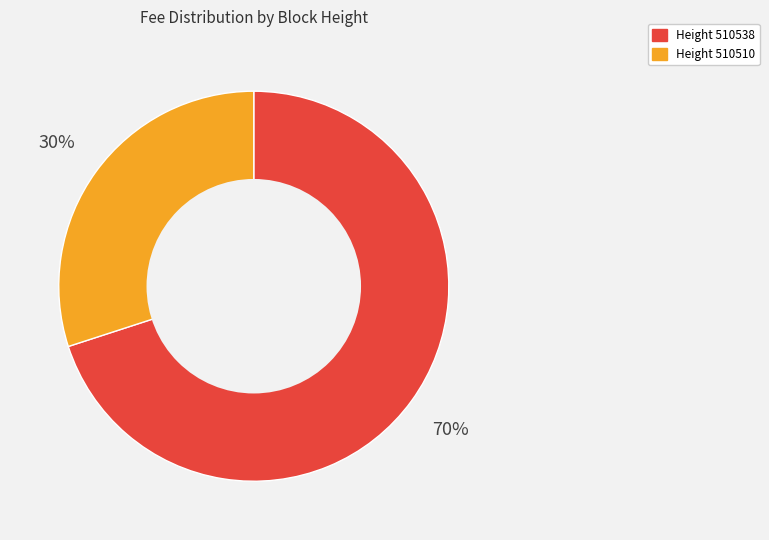

To the nearest percent, what is the average slice percentage?

50%